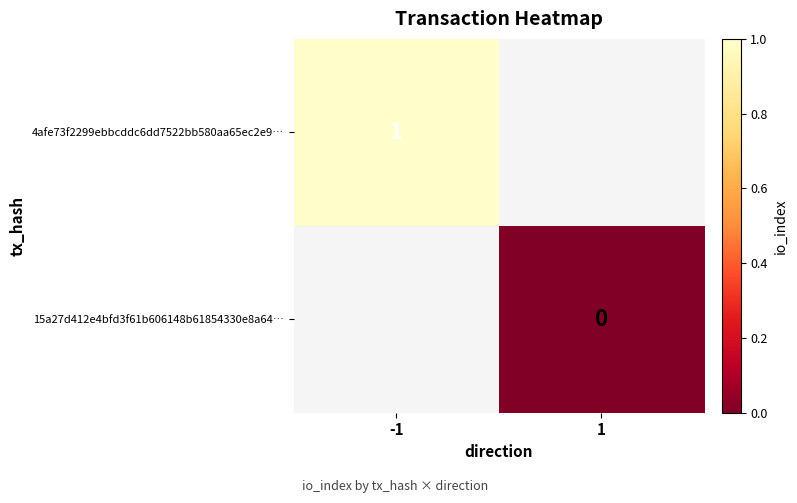

Is the value of 4afe73f2299ebbcddc6dd7522bb580aa65ec2e9… at -1 greater than the value of 15a27d412e4bfd3f61b606148b61854330e8a64… at 1?

Yes